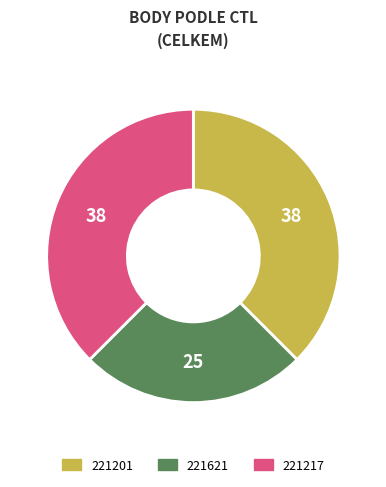

Is the sum of 221621 and 221217 greater than half?

Yes